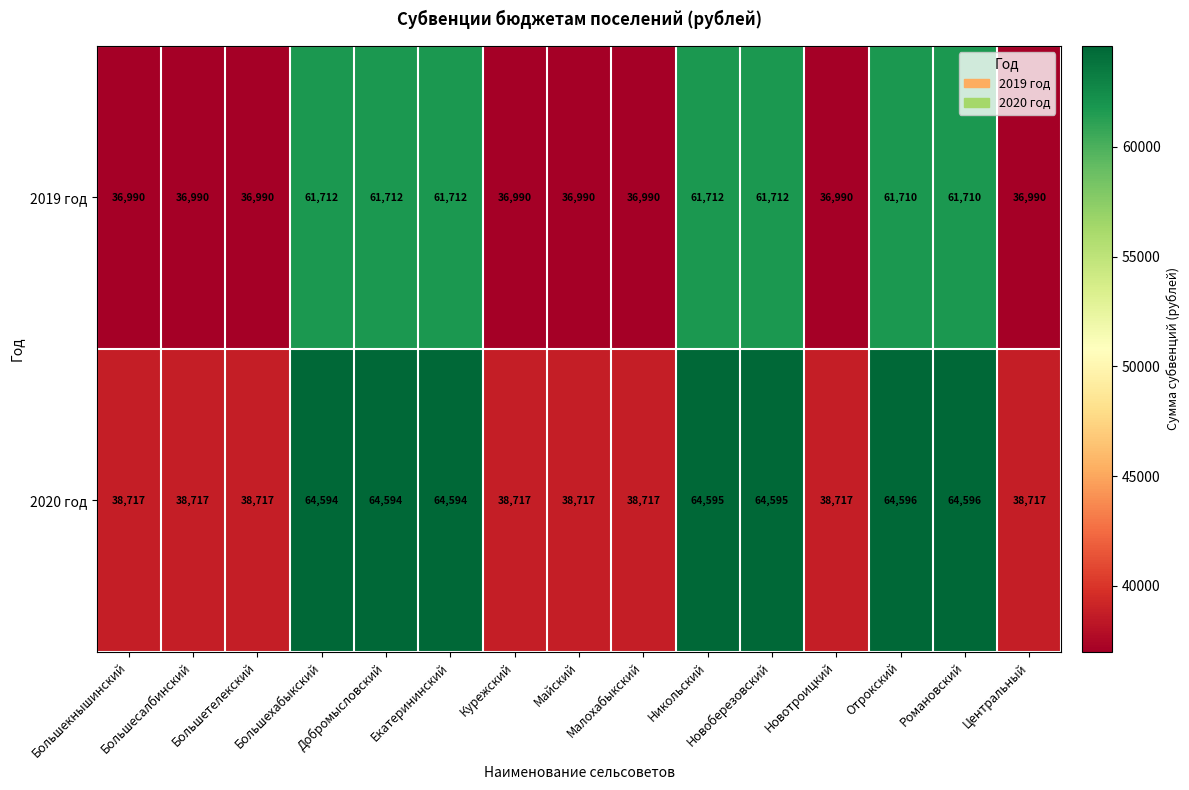

List the series in order of their peak value, lowest first.

2019 год, 2020 год